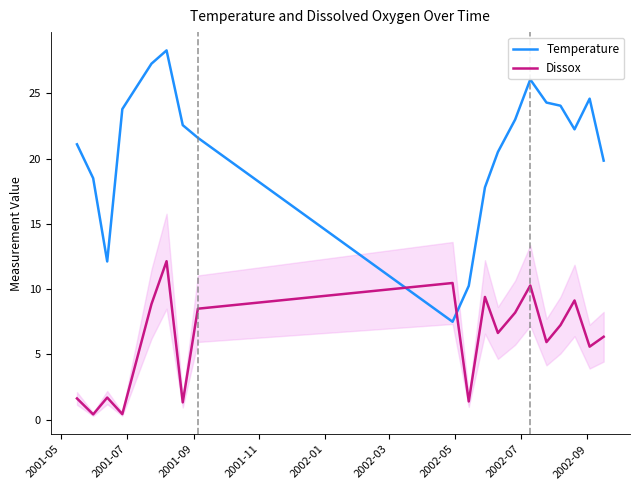

Which series has the largest total across all categories?

Temperature